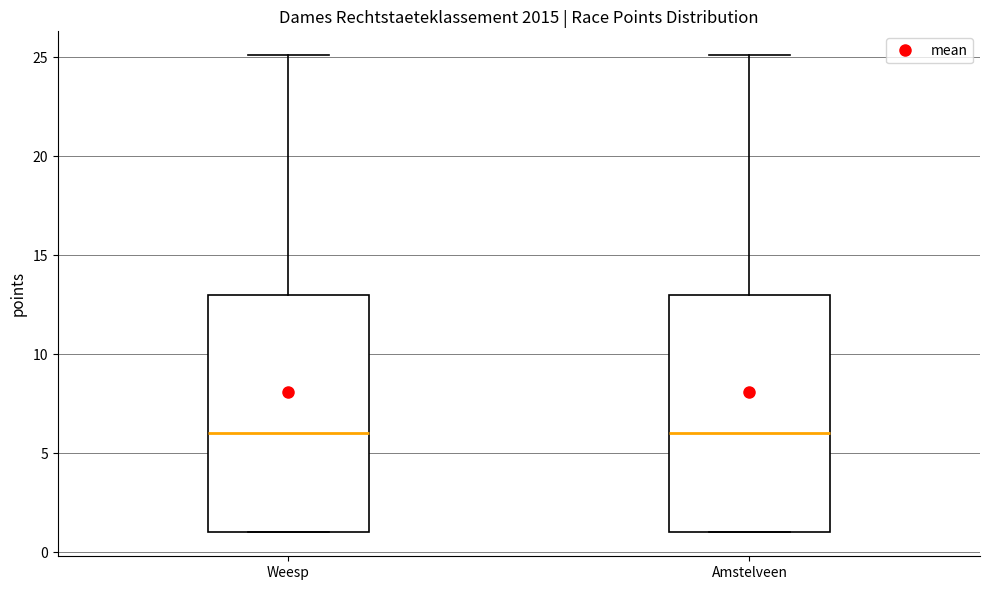

Reading left to right, read every box against the y-axis: the position of its median line, the range the box covers, and the ends of its whiskers. The values are not printed on the chart, so give them approximately, as read against the axis.

Weesp: median 6, box 1 to 13, whiskers 1 to 25
Amstelveen: median 6, box 1 to 13, whiskers 1 to 25